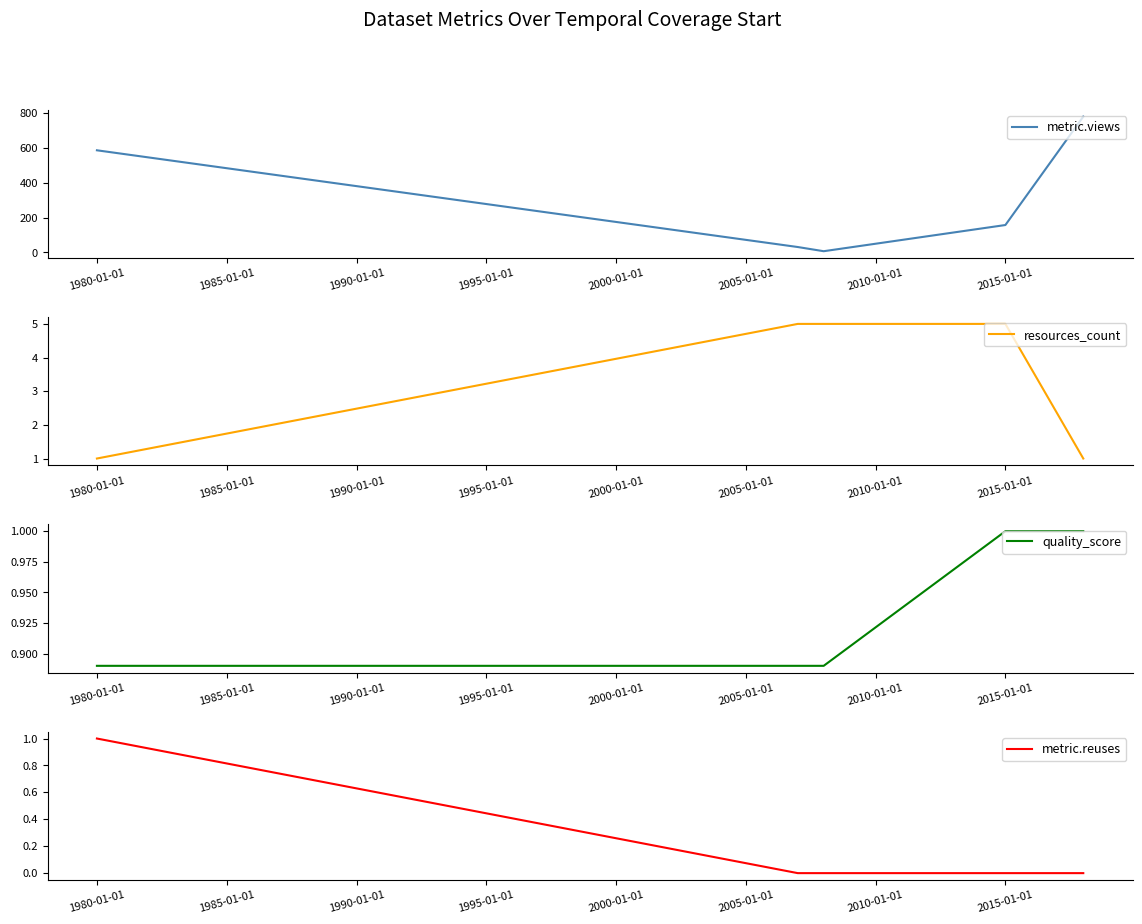

True or false: resources_count has a value of 7 at 2015-01-01.

False